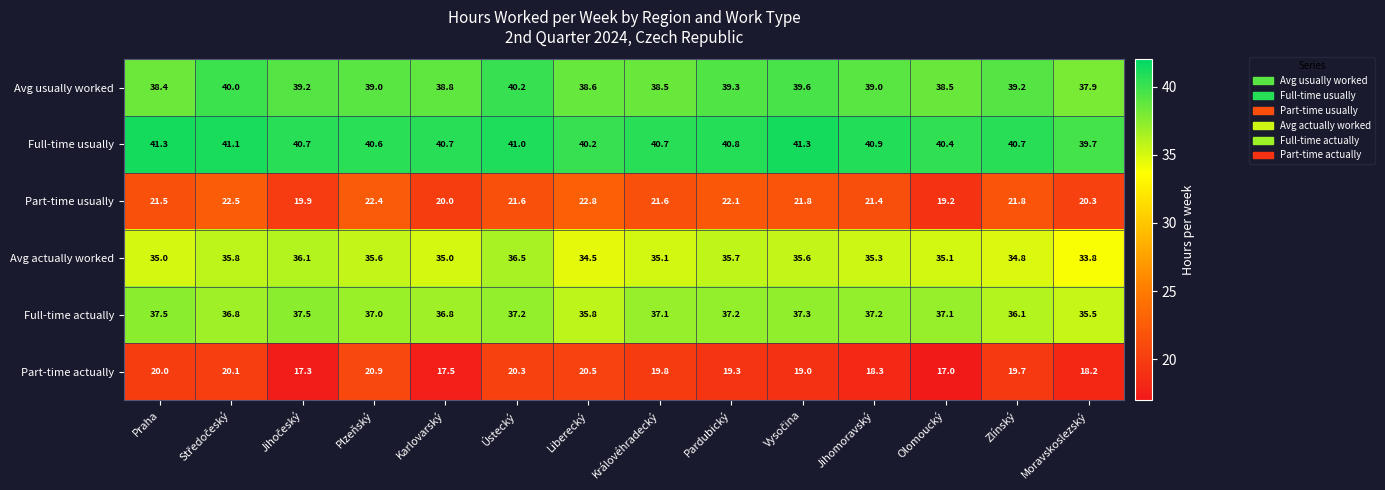

Rank the series at Praha from lowest to highest value.

Part-time actually, Part-time usually, Avg actually worked, Full-time actually, Avg usually worked, Full-time usually